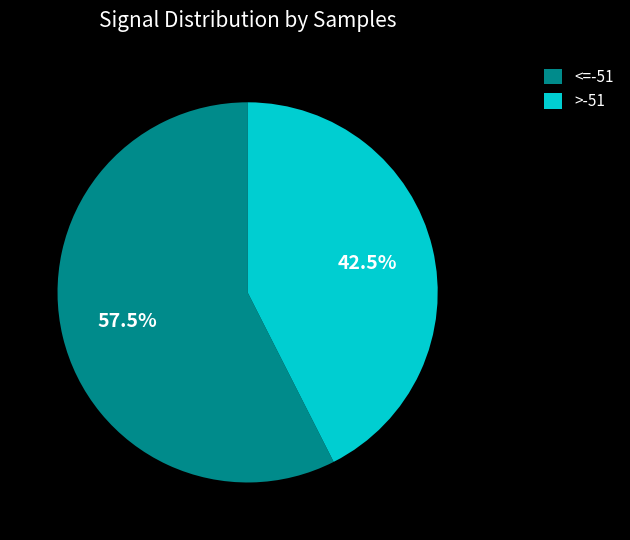

What percentage do >-51 and <=-51 together represent?

100.0%